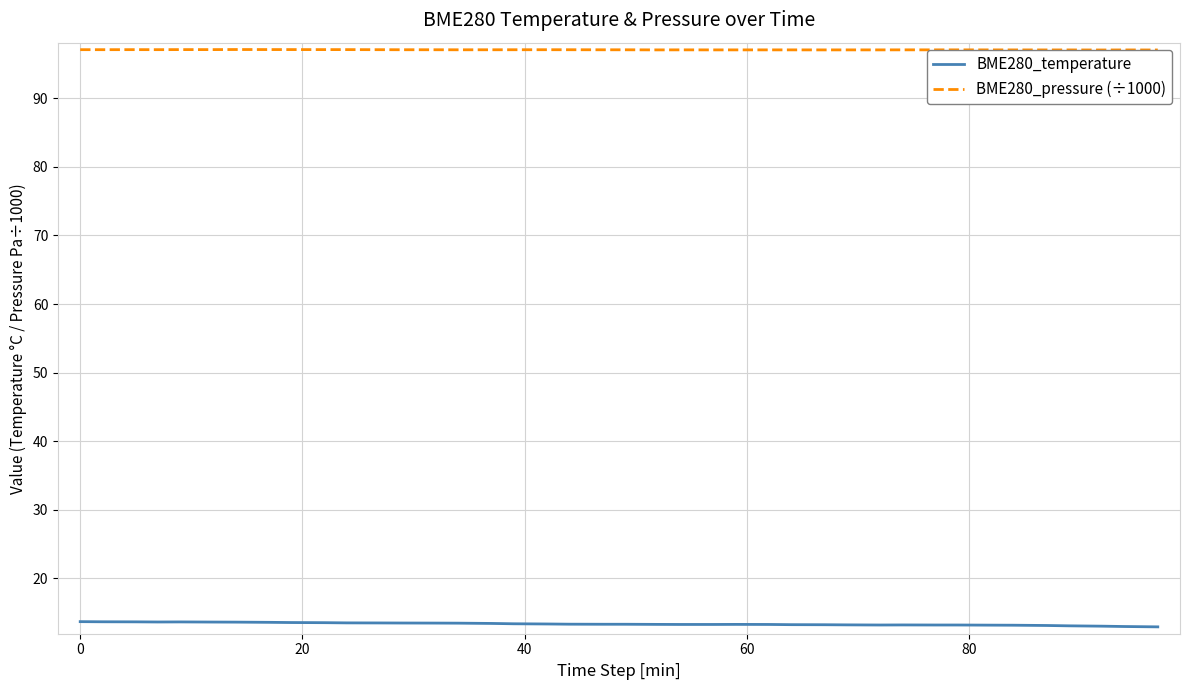

Rank the series by their maximum value, from highest to lowest.

BME280_pressure (÷1000), BME280_temperature